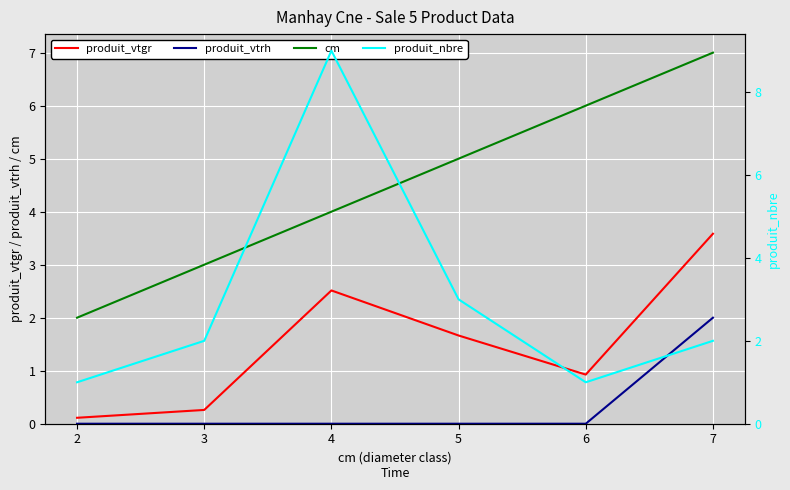

Reading right to left, list all the values displayed in this chart.

produit_vtgr: 3.6	0.9	1.7	2.5	0.3	0.1
produit_vtrh: 2.0	0.0	0.0	0.0	0.0	0.0
cm: 7.0	6.0	5.0	4.0	3.0	2.0
produit_nbre: 2.0	1.0	3.0	9.0	2.0	1.0